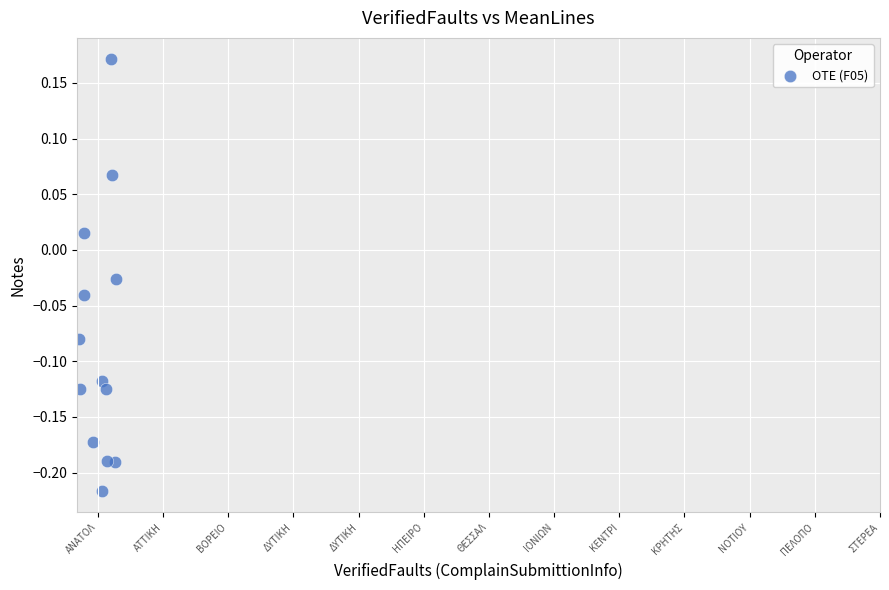

What is the range of X values (max minus min)?

0.6